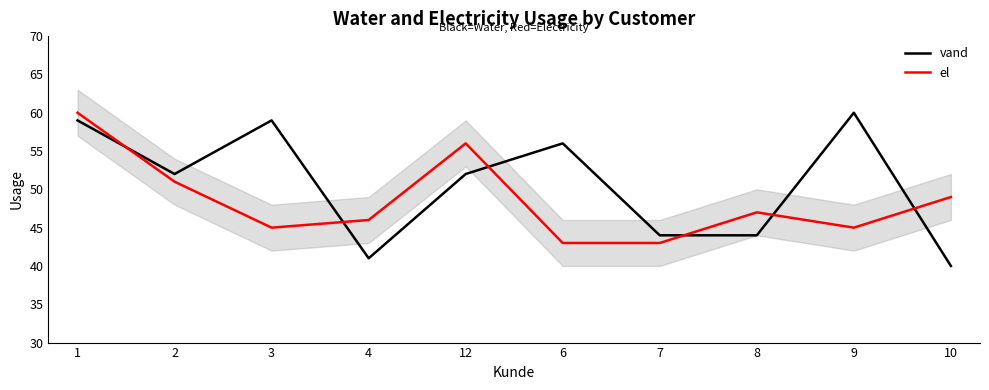

Rank the series by their average value, from highest to lowest.

vand, el